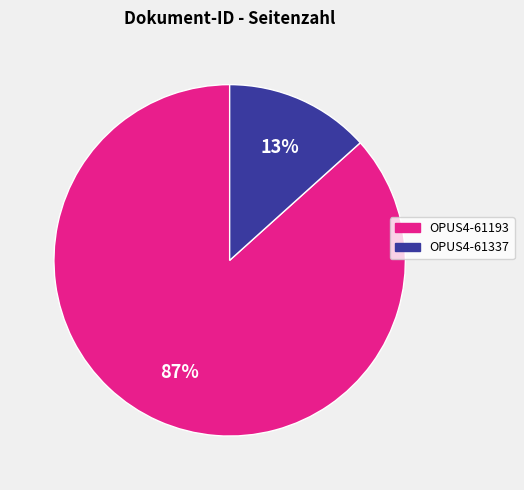

True or false: OPUS4-61193 accounts for 99% of the total.

False